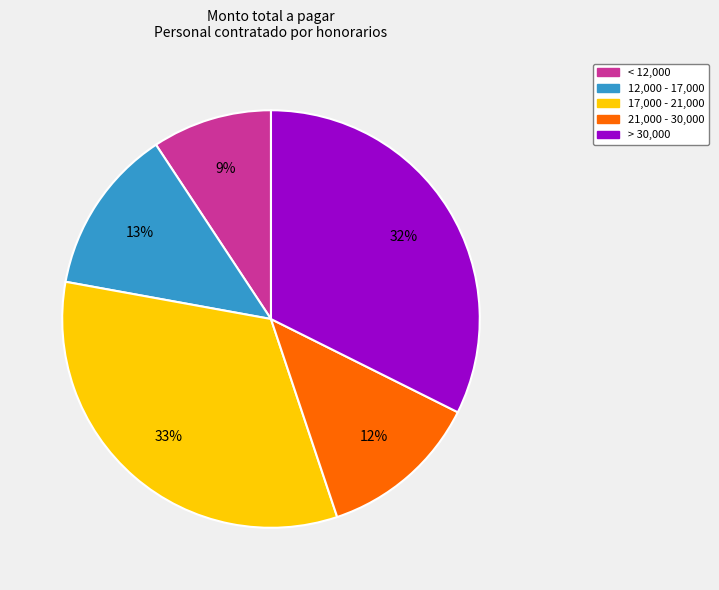

Does any single category account for the majority?

No